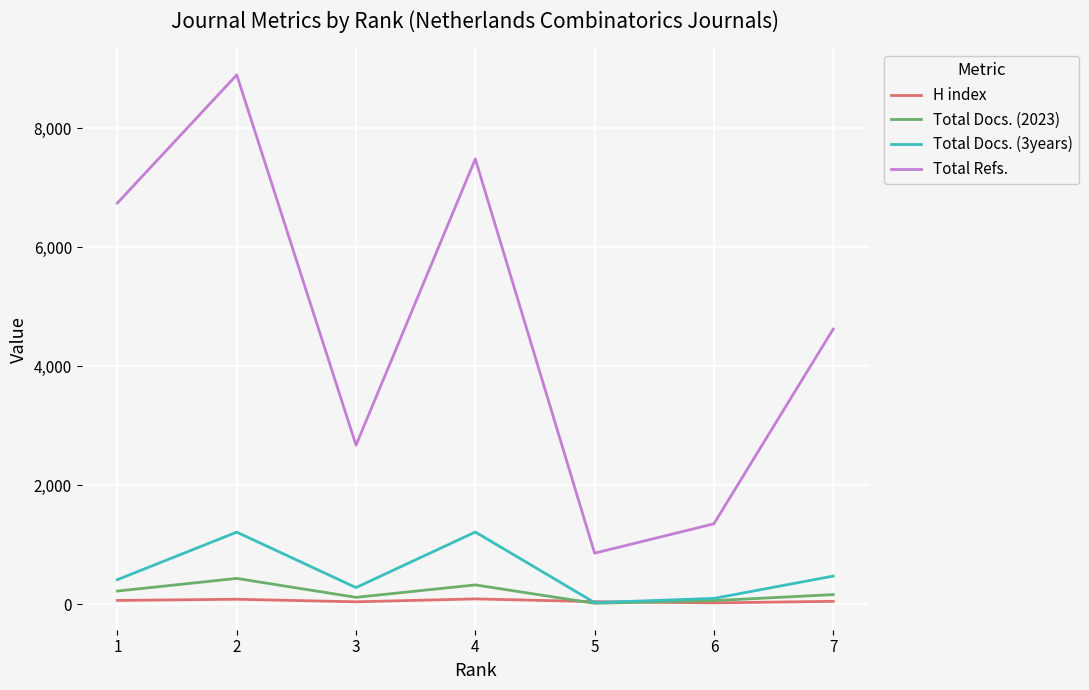

True or false: Total Refs. and Total Docs. (3years) cross at least once.

False